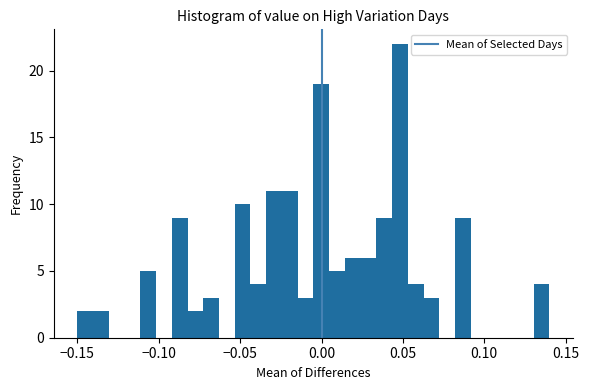

Read against the x-axis, roughly where is the centre of the tallest bar?

0.050